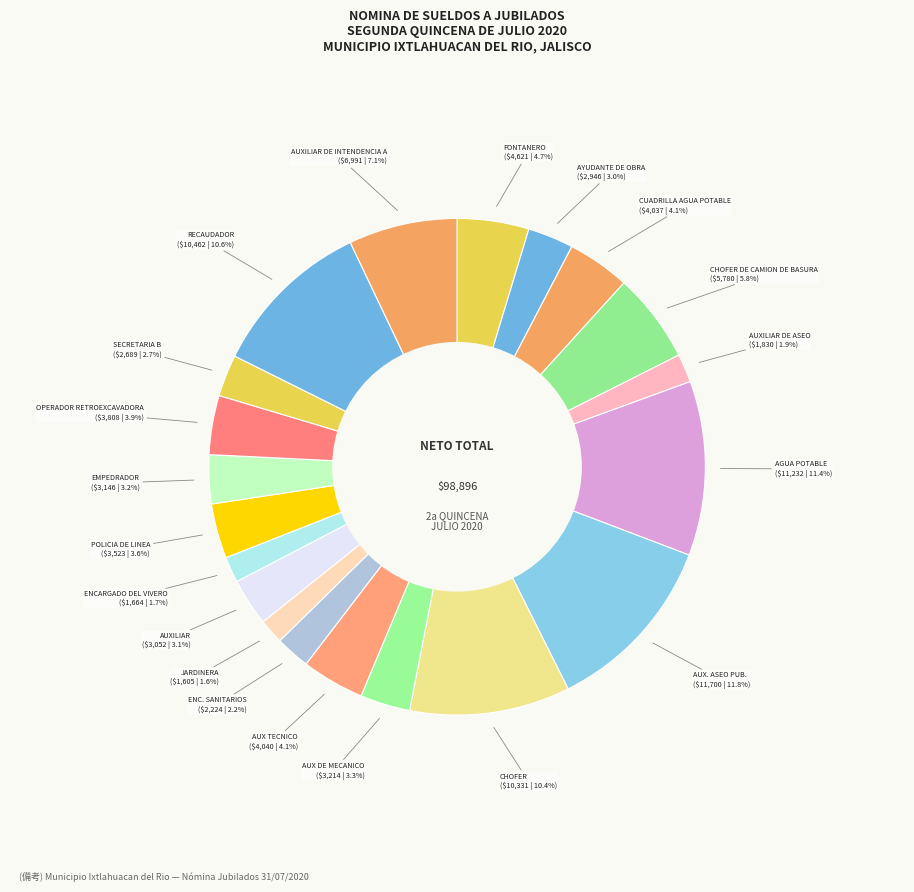

Is there a majority slice in this chart?

No